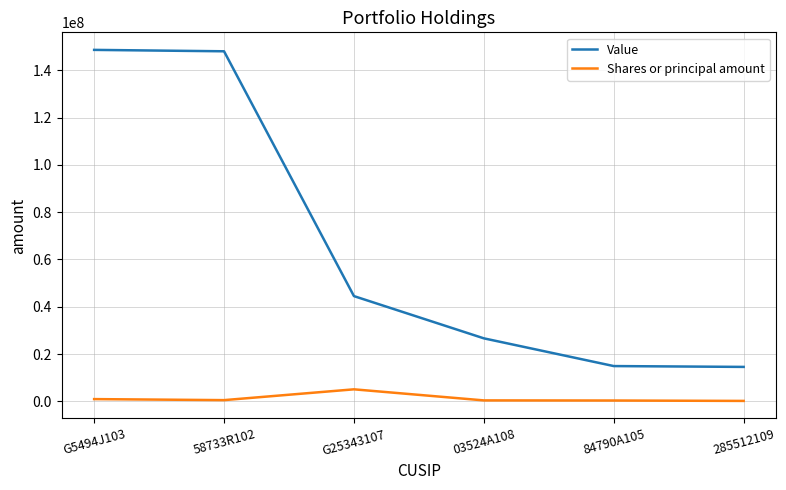

What is the sum of all Shares or principal amount values?

7500366